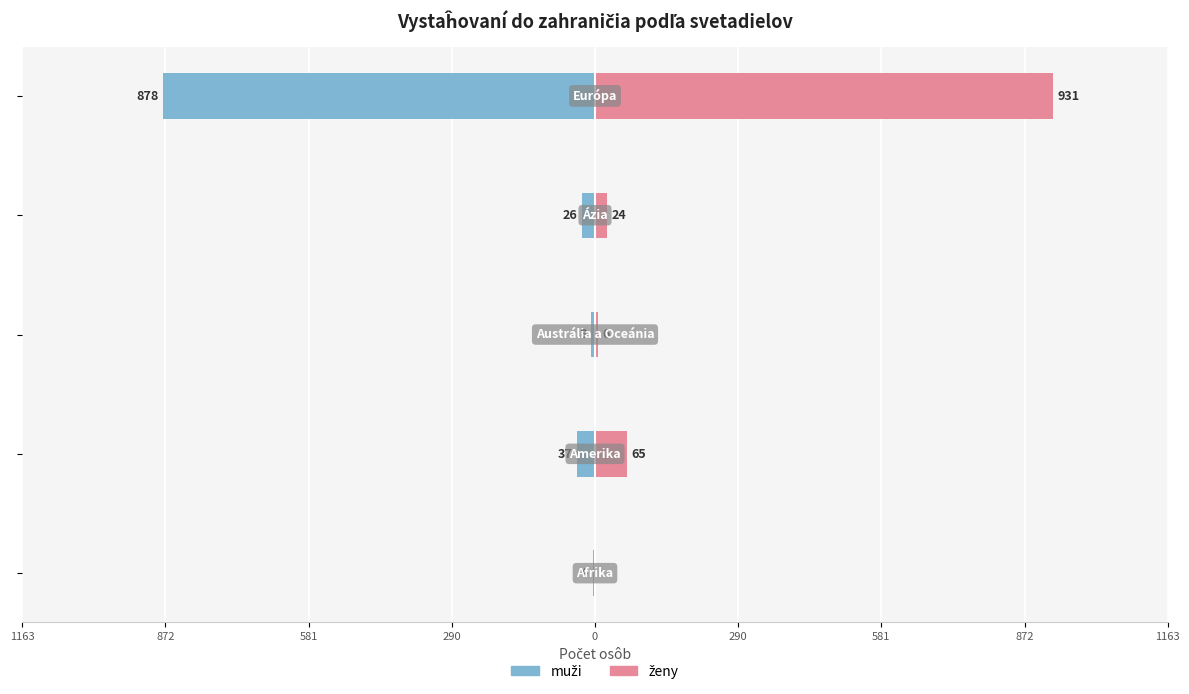

Between 872 and 581, which series saw the biggest shift?

ženy